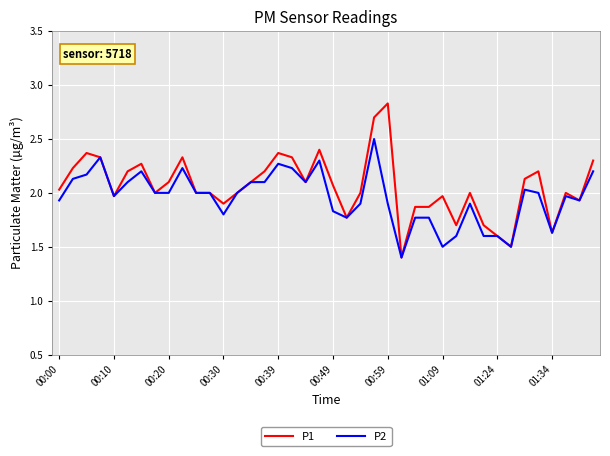

True or false: P1 has more than 2 points higher than both neighbors.

True